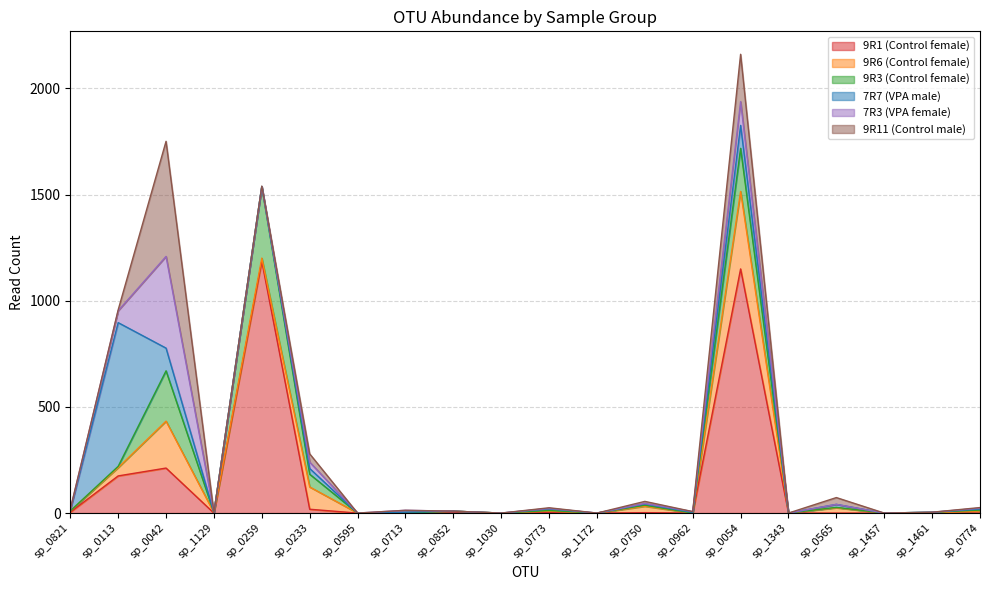

Where is the first local maximum for 9R6 (Control female)?

sp_0042